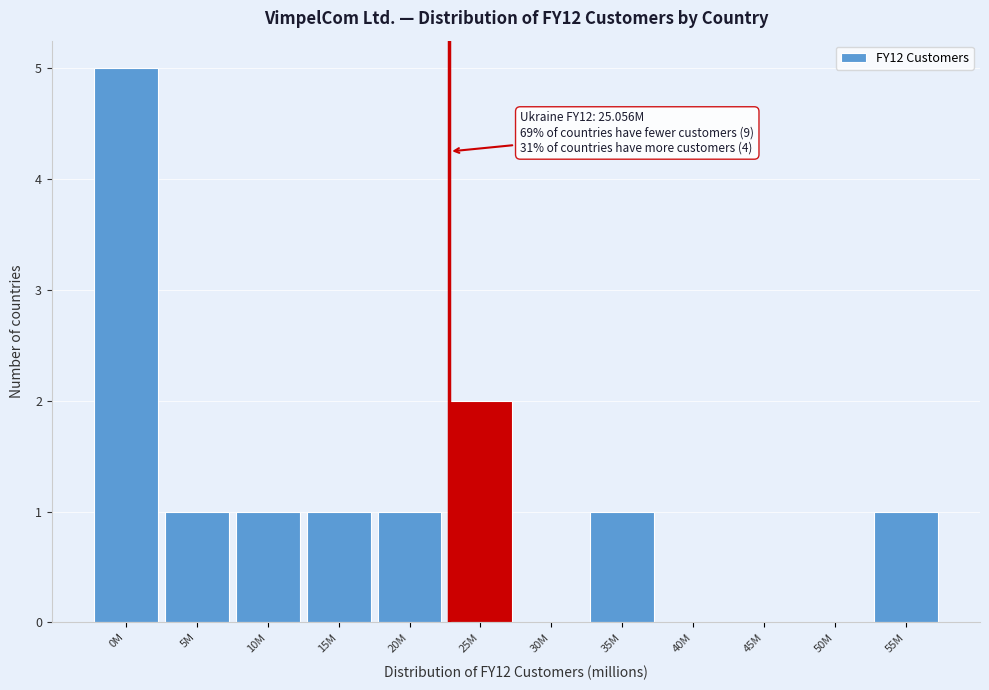

Reading left to right, transcribe all the data shown in this chart.

0M=5	5M=1	10M=1	15M=1	20M=1	25M=2	30M=0	35M=1	40M=0	45M=0	50M=0	55M=1